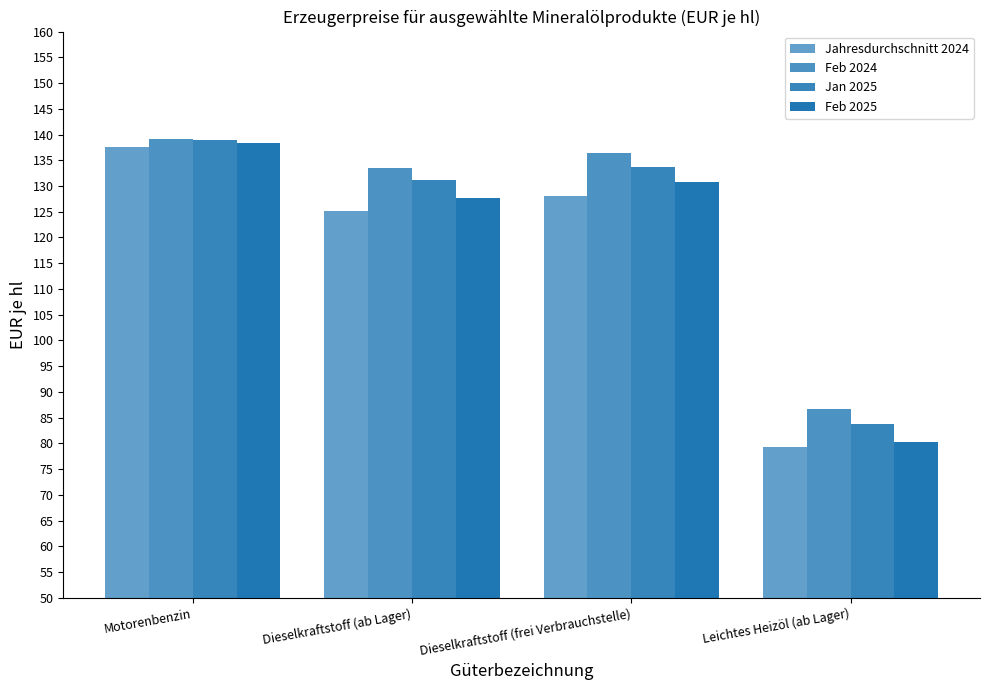

What is the sum of the Feb 2025 values at Leichtes Heizöl (ab Lager) and Motorenbenzin?

218.7